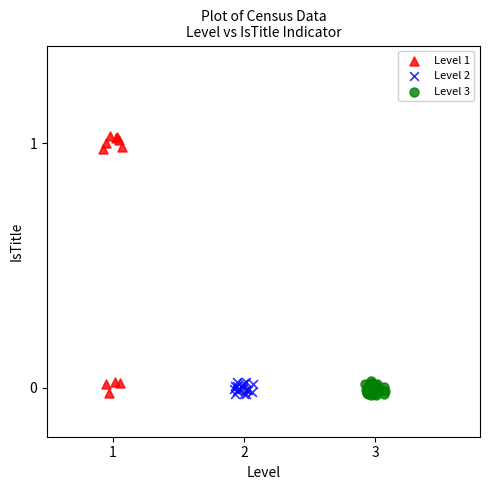

Which series reaches the maximum Y coordinate?

Level 1